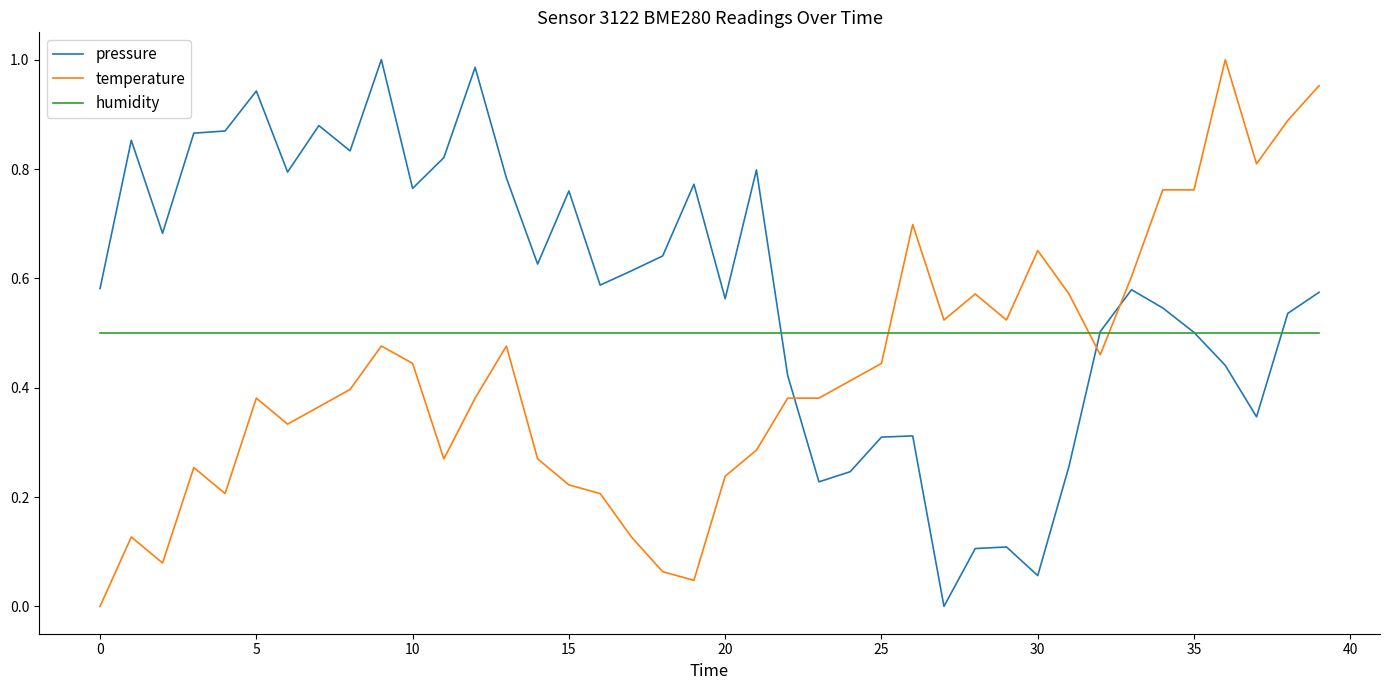

Which series has the largest total across all categories?

pressure